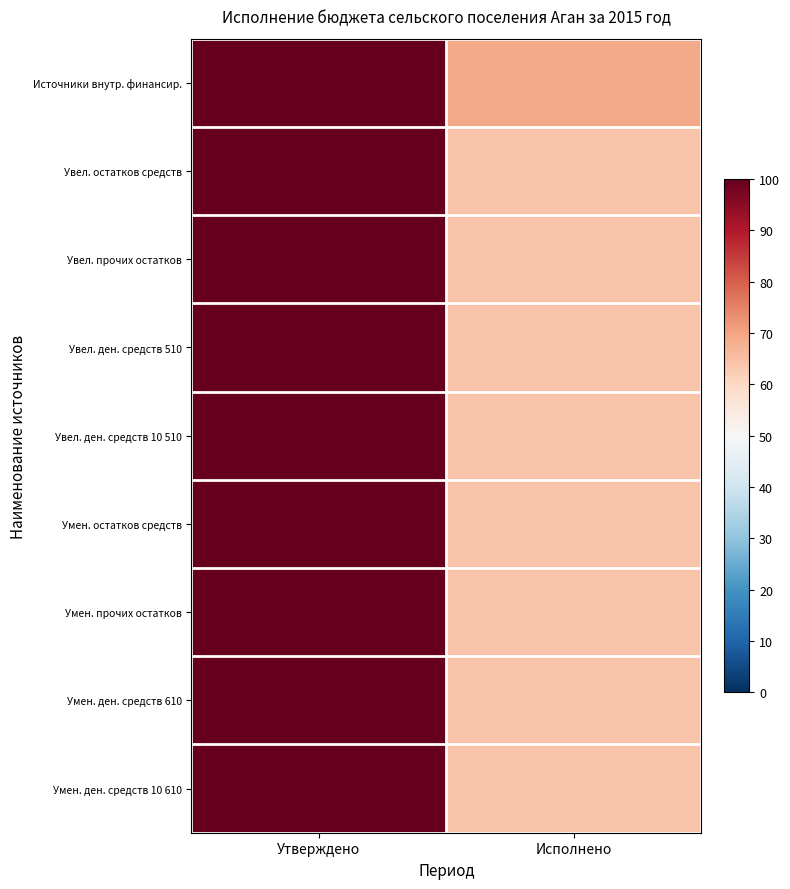

Reading right to left, what are all the values shown in this chart?

Источники внутр. финансир.: Исполнено=68.8	Утверждено=100.0
Увел. остатков средств: Исполнено=64.2	Утверждено=100.0
Увел. прочих остатков: Исполнено=64.2	Утверждено=100.0
Увел. ден. средств 510: Исполнено=64.2	Утверждено=100.0
Увел. ден. средств 10 510: Исполнено=64.2	Утверждено=100.0
Умен. остатков средств: Исполнено=64.2	Утверждено=100.0
Умен. прочих остатков: Исполнено=64.2	Утверждено=100.0
Умен. ден. средств 610: Исполнено=64.2	Утверждено=100.0
Умен. ден. средств 10 610: Исполнено=64.2	Утверждено=100.0